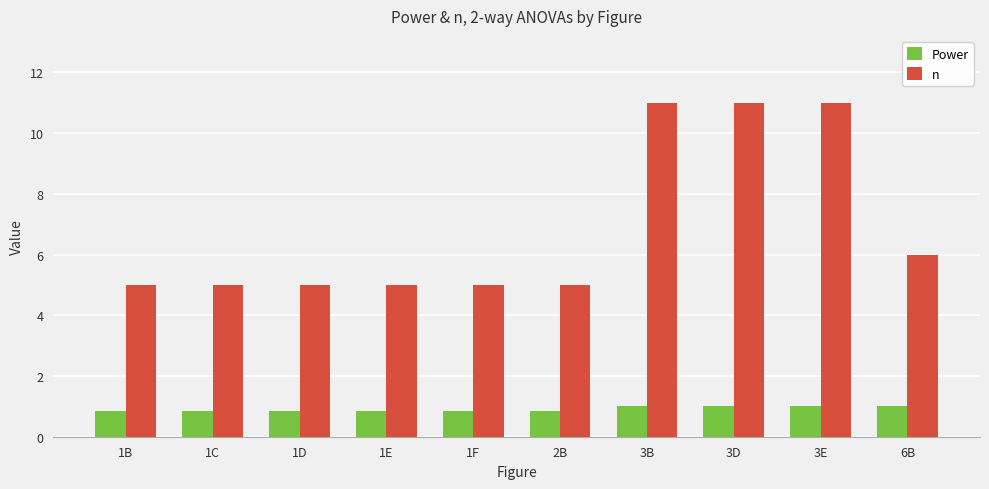

True or false: n has a value of 5.0 at 1D.

True